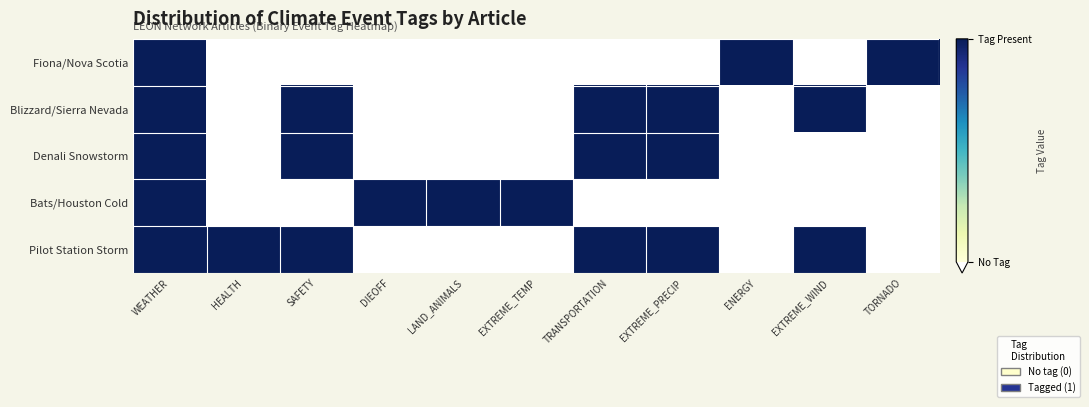

Which series changed the most between HEALTH and DIEOFF?

Bats/Houston Cold